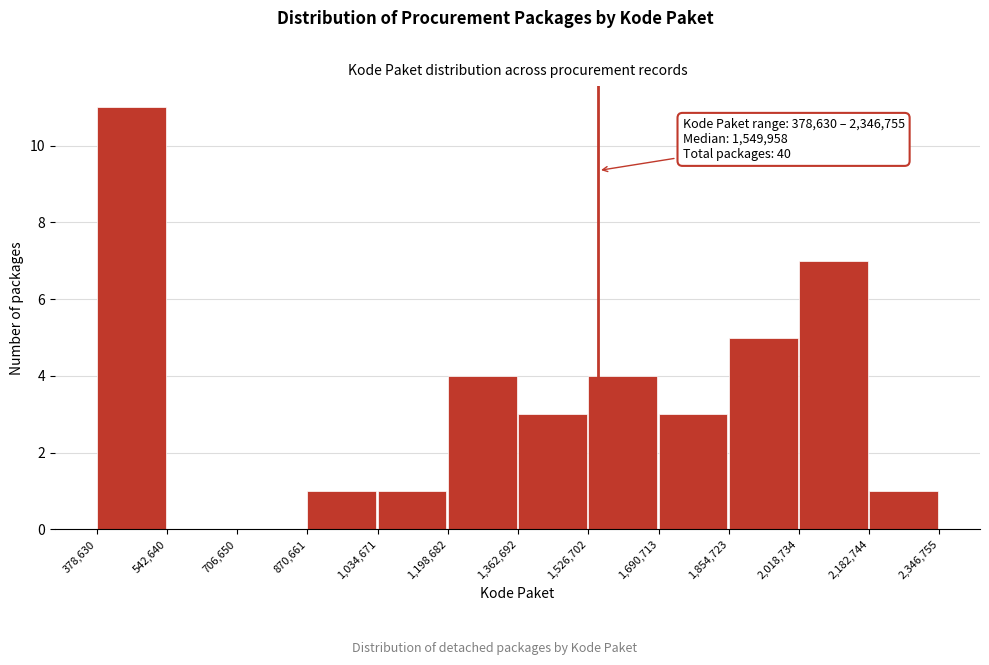

Over which range of the x-axis is the bar tallest?

378,630 to 542,640